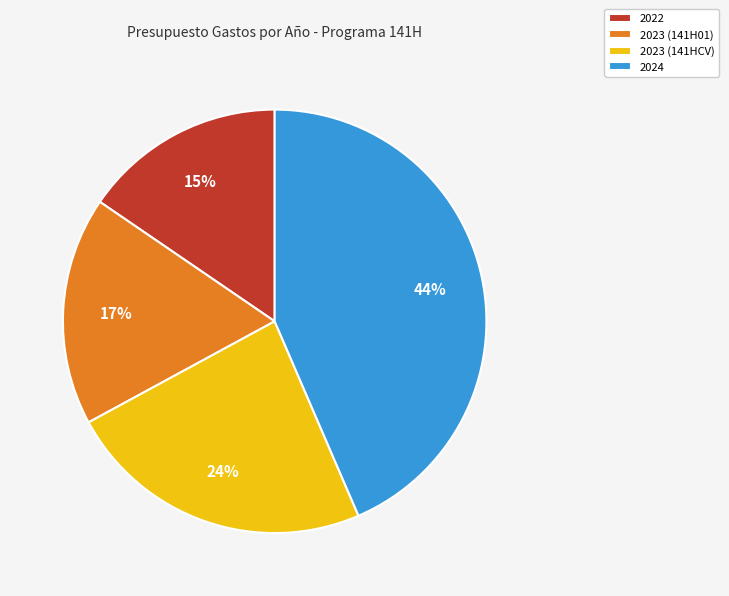

What percentage is the 2023 (141HCV) slice, to the nearest percent?

24%